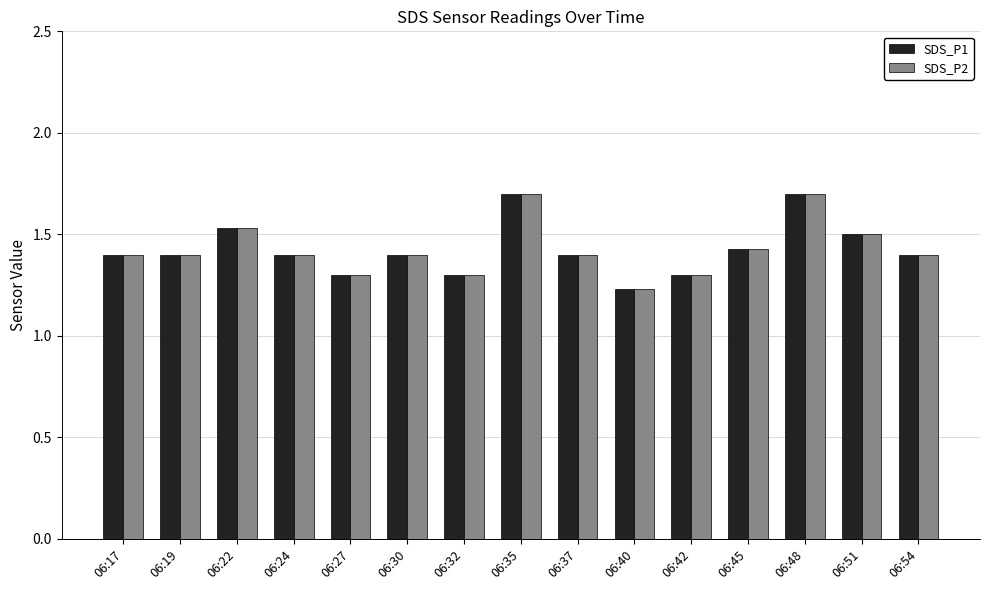

Count the SDS_P2 values in the range 1 to 2.

15